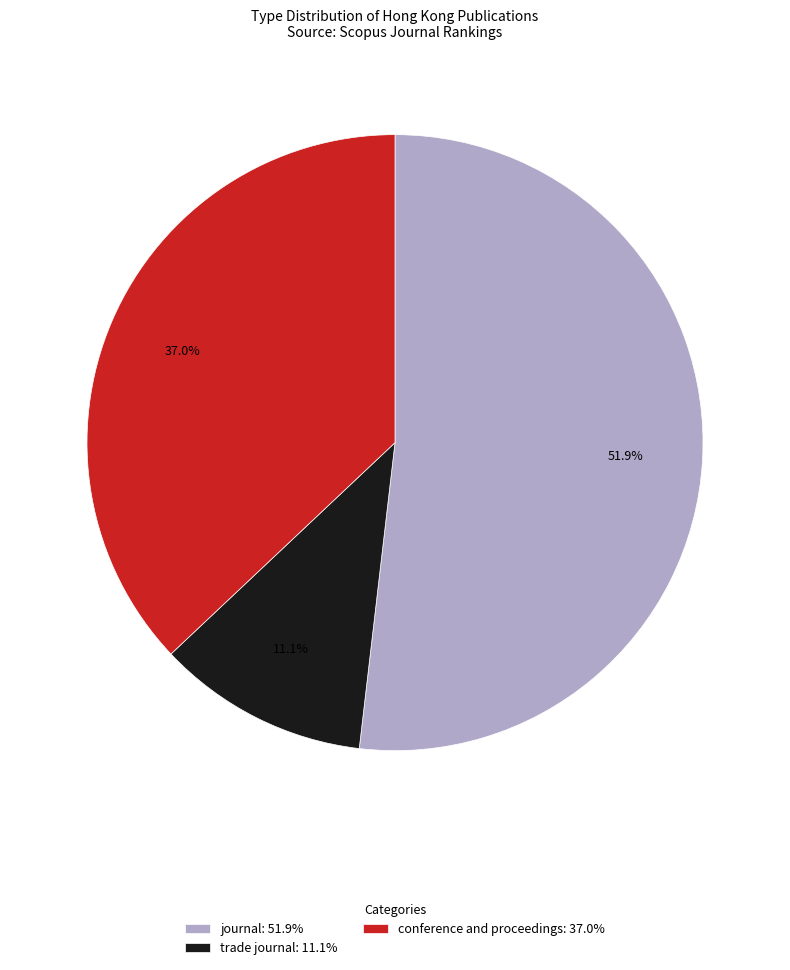

How many slices are in this pie chart?

3